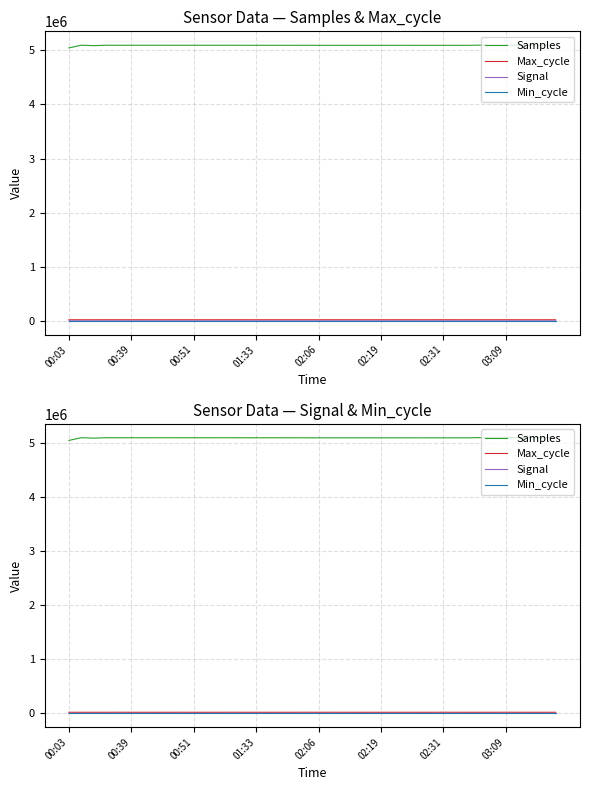

What is the difference between the maximum and minimum values in the Samples series?

51842